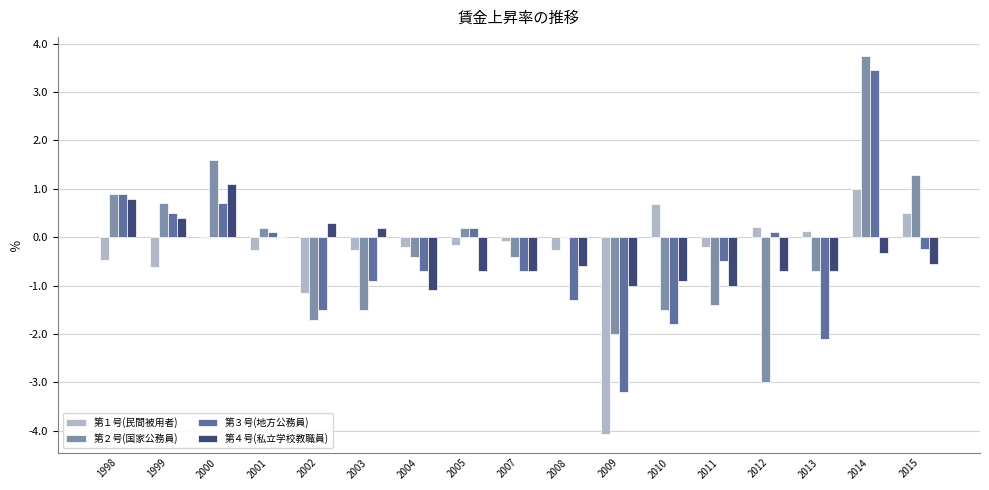

What is the difference between the 第１号(民間被用者) values at 2001 and 2011?

0.1